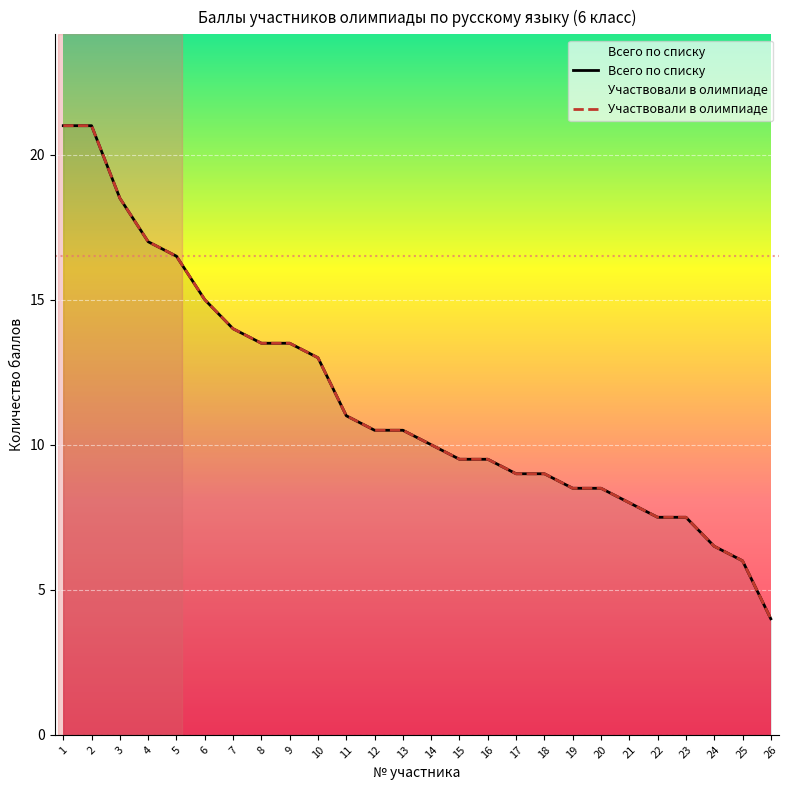

How many lines are shown in the chart?

2